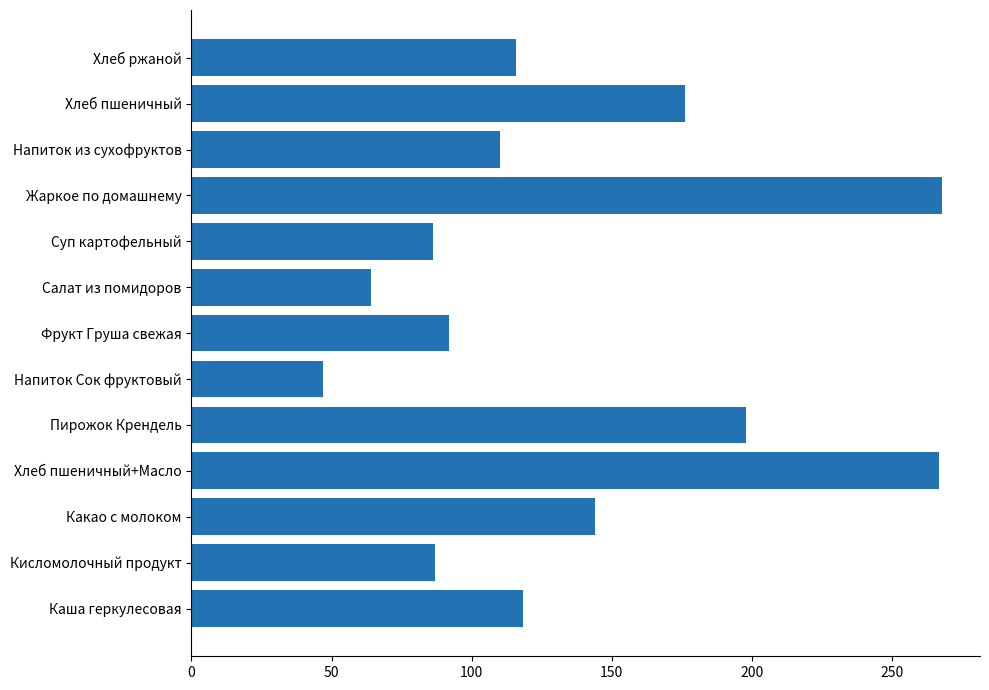

The chart shows a value of 92.0 at Фрукт Груша свежая. True or false?

True